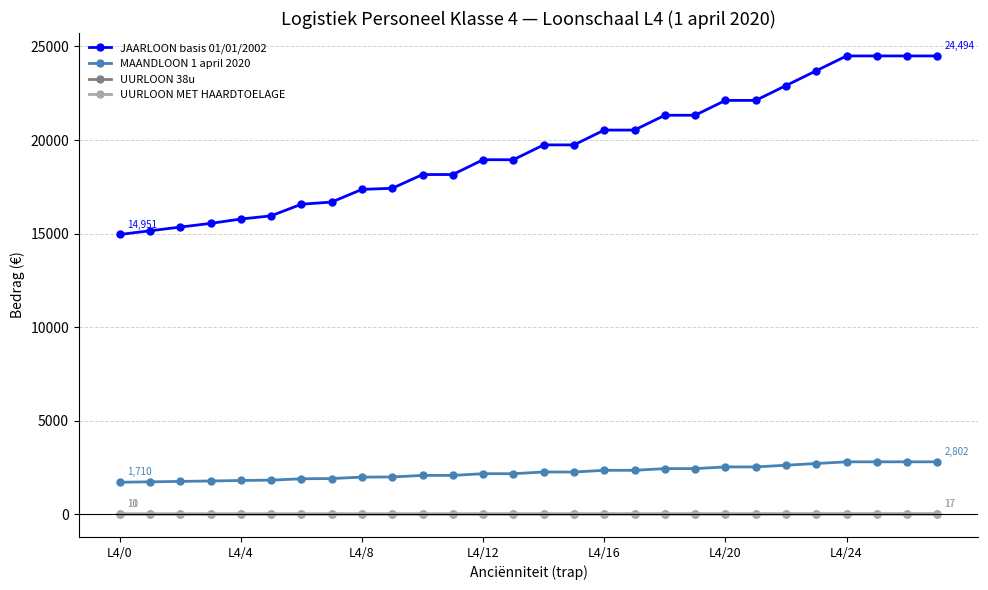

Count the number of data series in this chart.

4